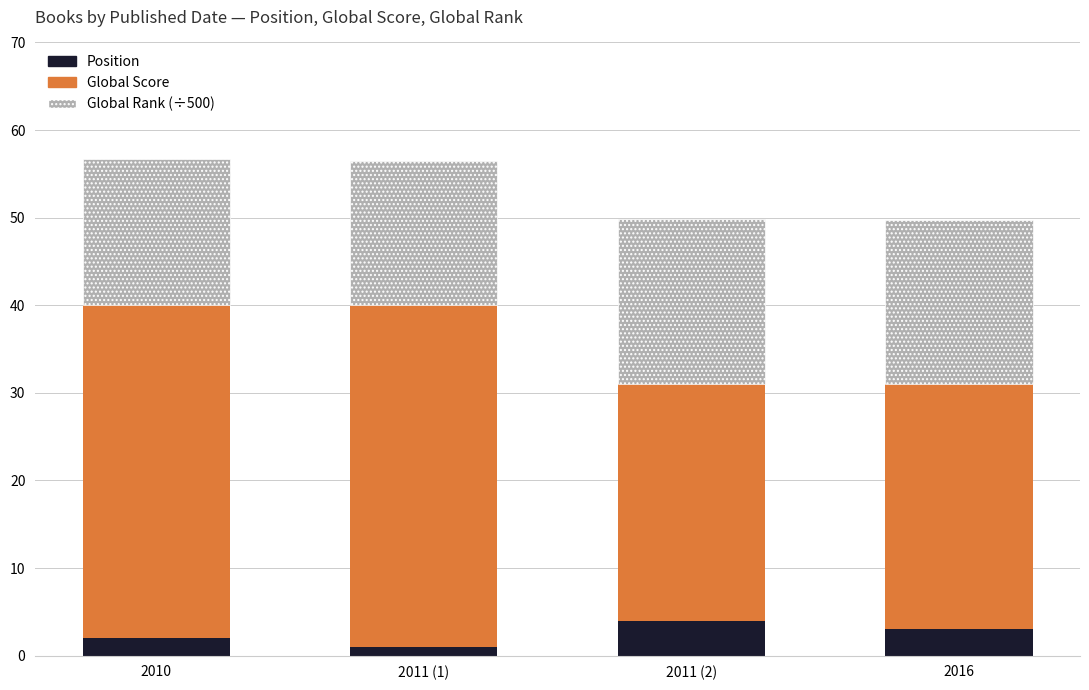

Reading right to left, what are the values for Position?

3.0	4.0	1.0	2.0